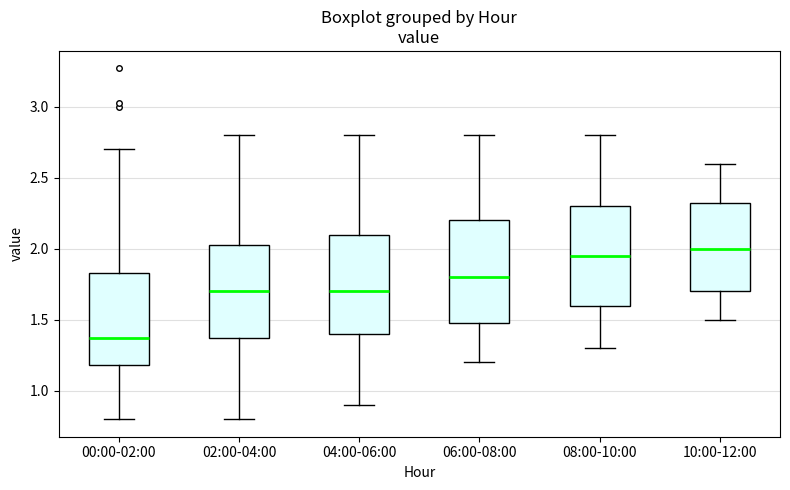

Where does the lower whisker of the box for 00:00-02:00 end on the y-axis? The values are not printed on the chart, so give them approximately, as read against the axis.

0.80